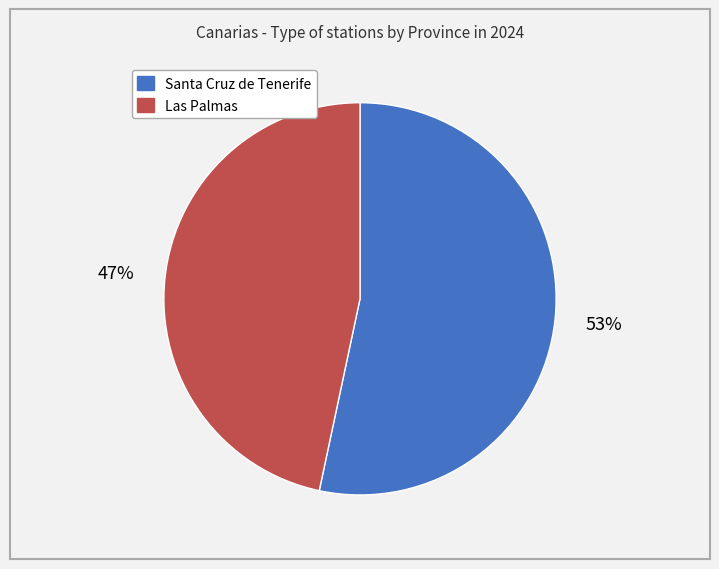

Between Santa Cruz de Tenerife and Las Palmas, which is larger?

Santa Cruz de Tenerife